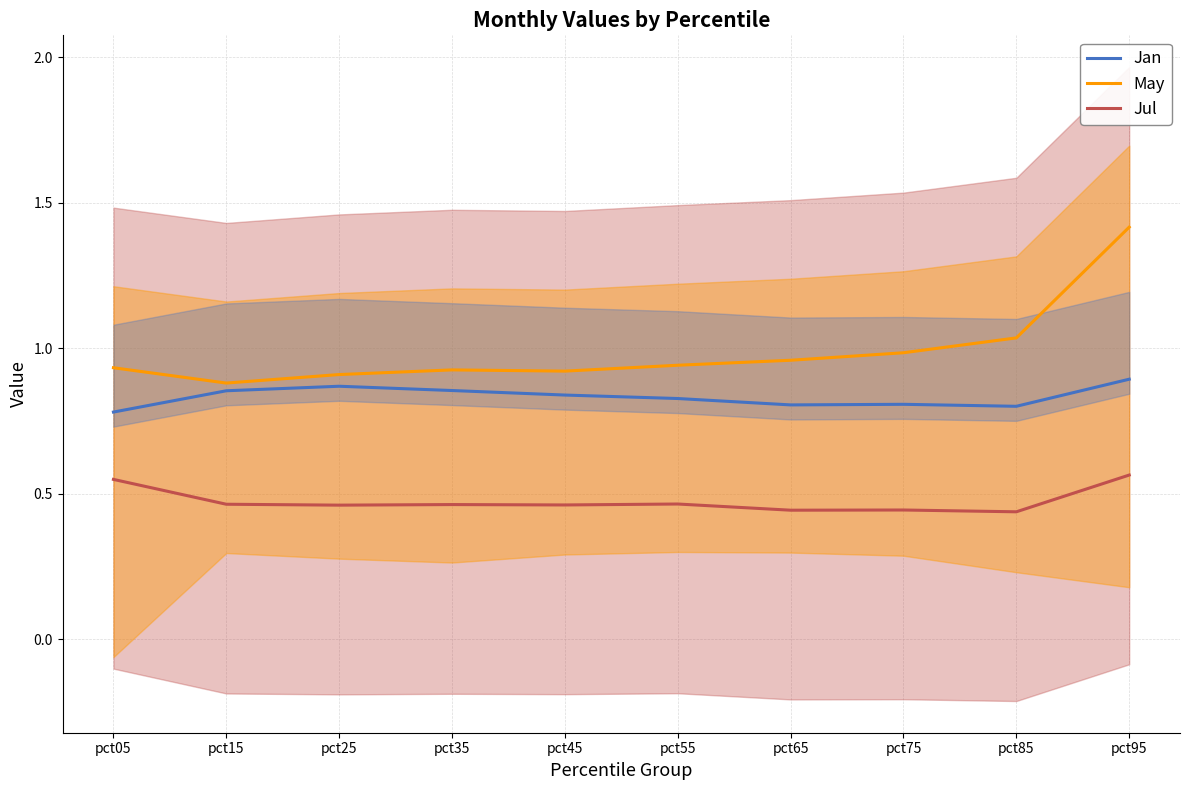

What is the total value across all series at pct45?

2.2